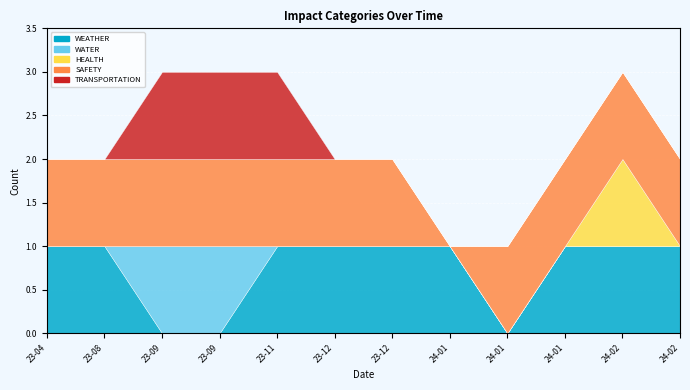

Between 2023-12-28 and 2024-01-09, which is larger?

2023-12-28